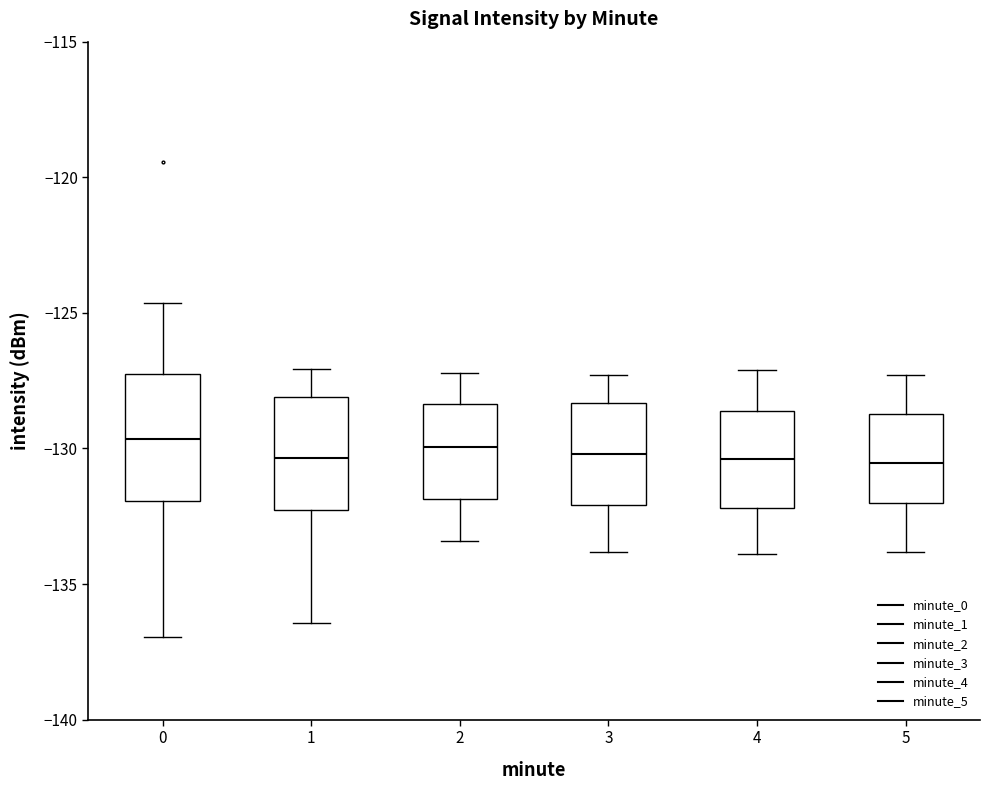

Where is the lower edge of the box at x = 3 on the y-axis? The values are not printed on the chart, so give them approximately, as read against the axis.

-132.0